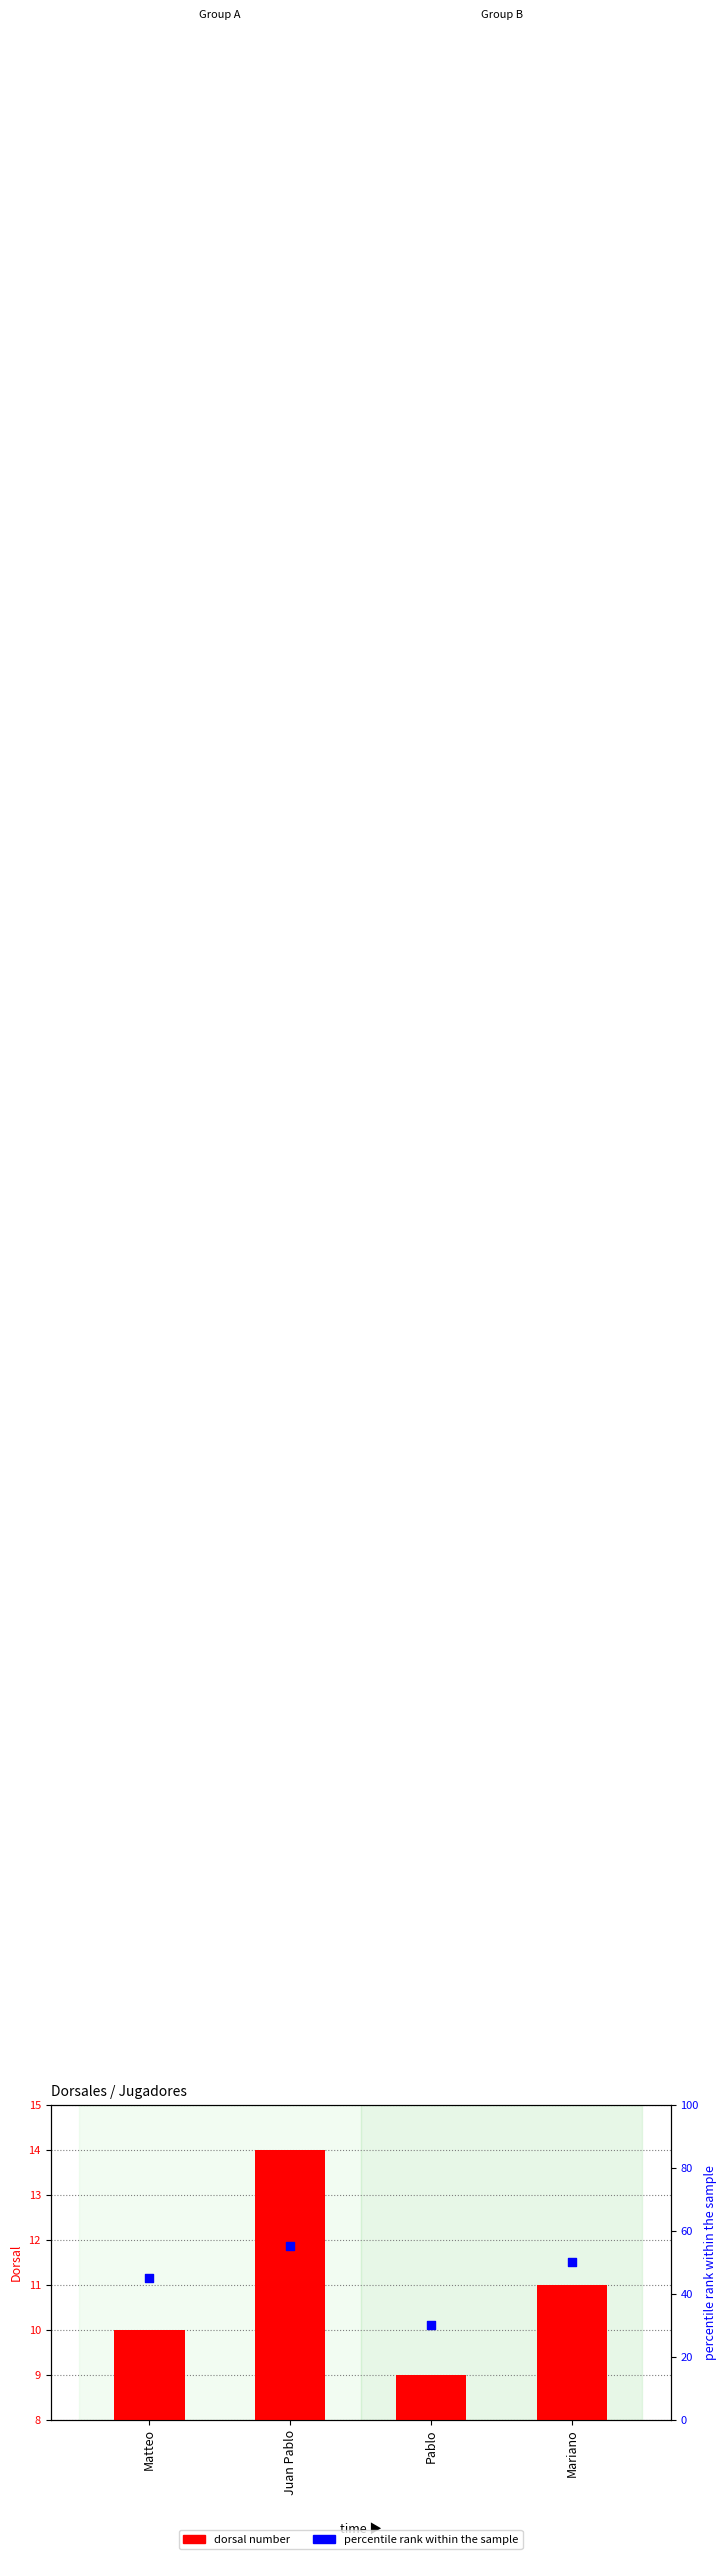

What are all the series names shown in the legend?

dorsal number, percentile rank within the sample